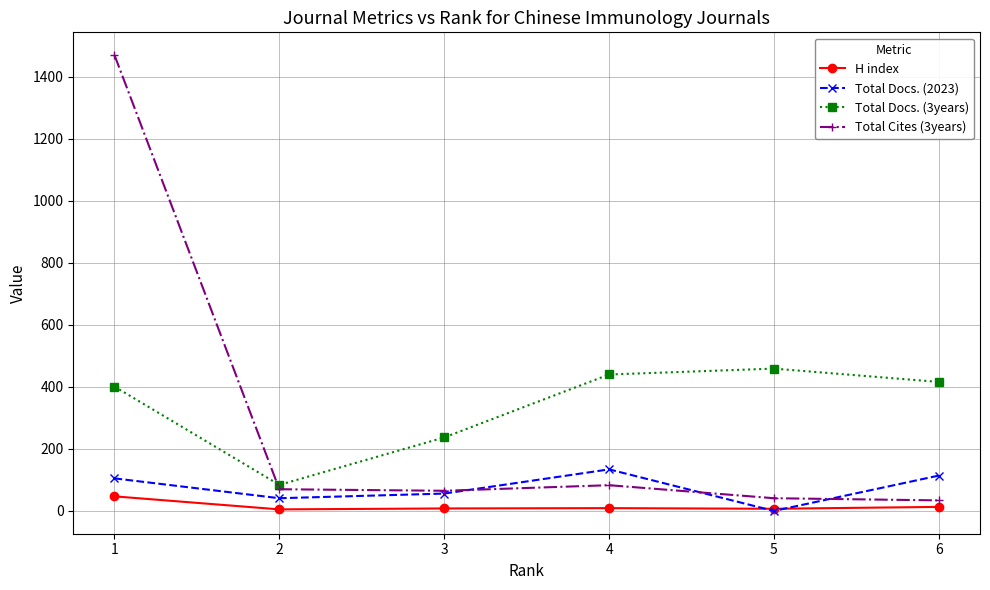

How many data points in H index are less than 9?

3